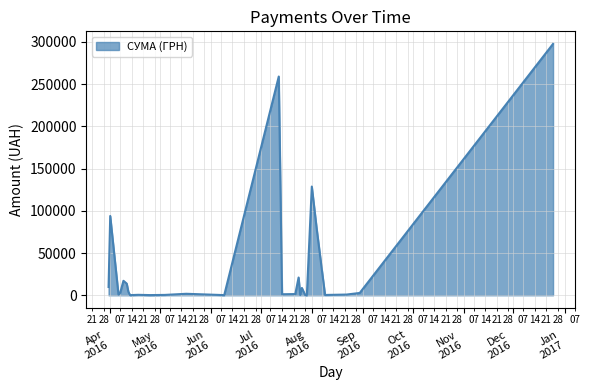

What is the difference between the second highest and second lowest values?

258913.9